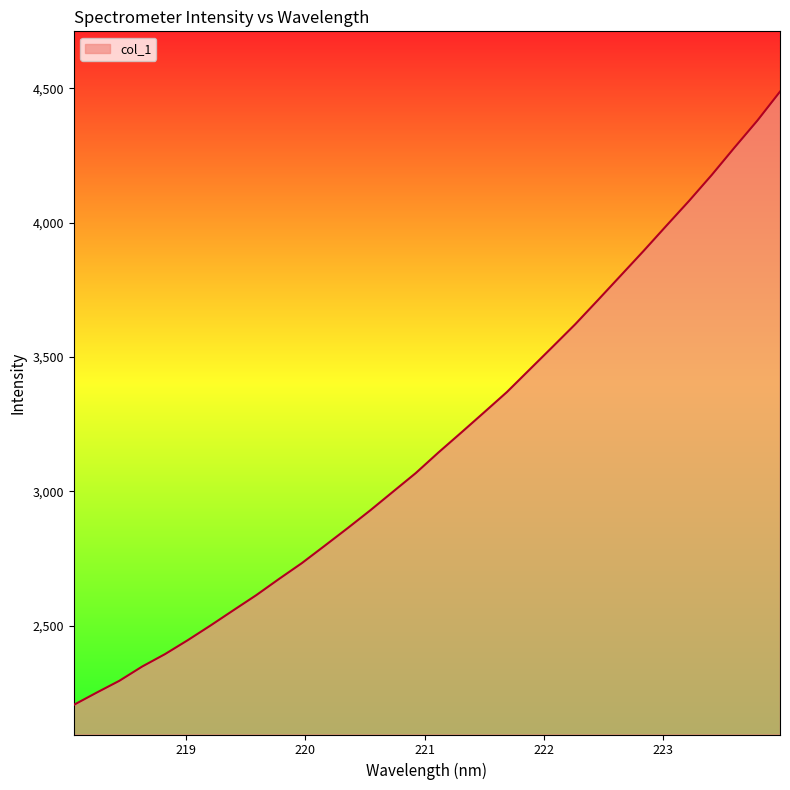

What is the minimum value shown in the chart?

2205.5